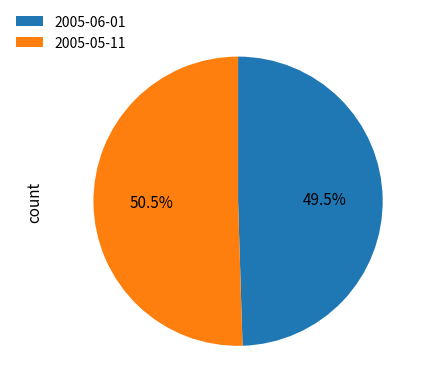

Is there a majority slice in this chart?

Yes